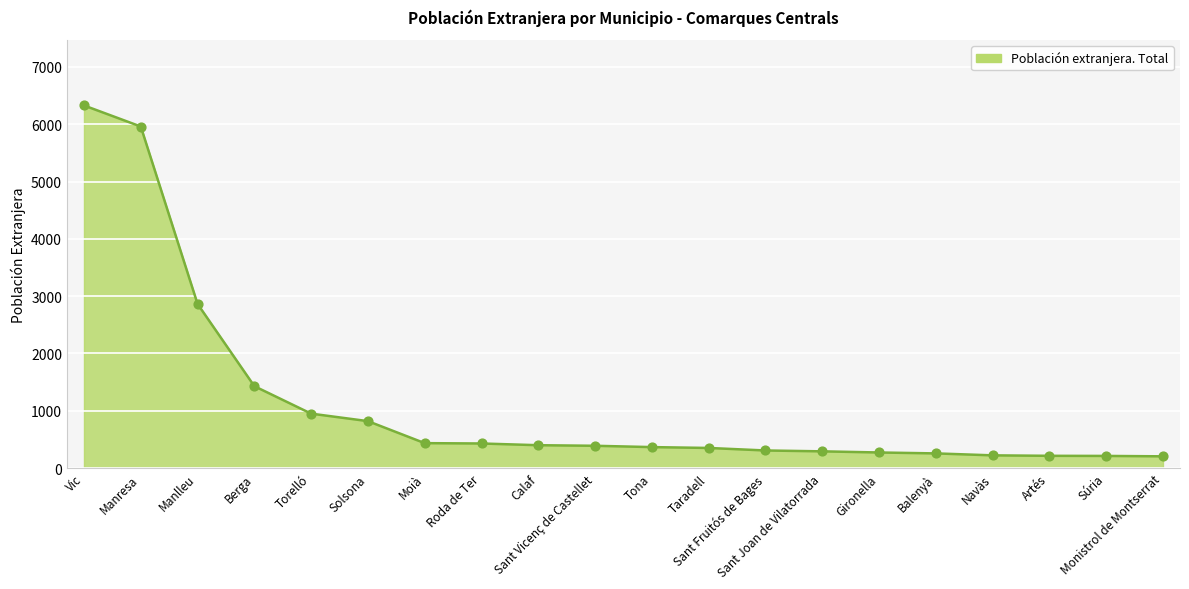

What is the smallest value displayed?

205